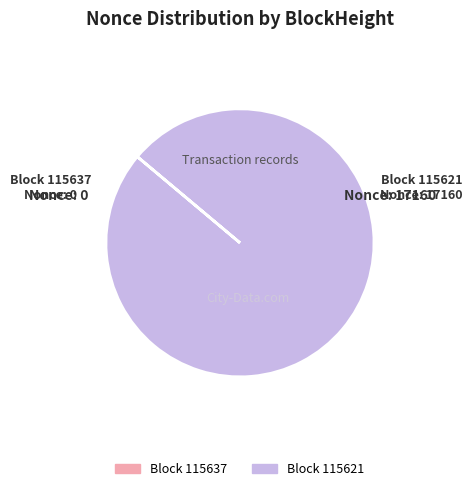

Does any single category account for the majority?

Yes